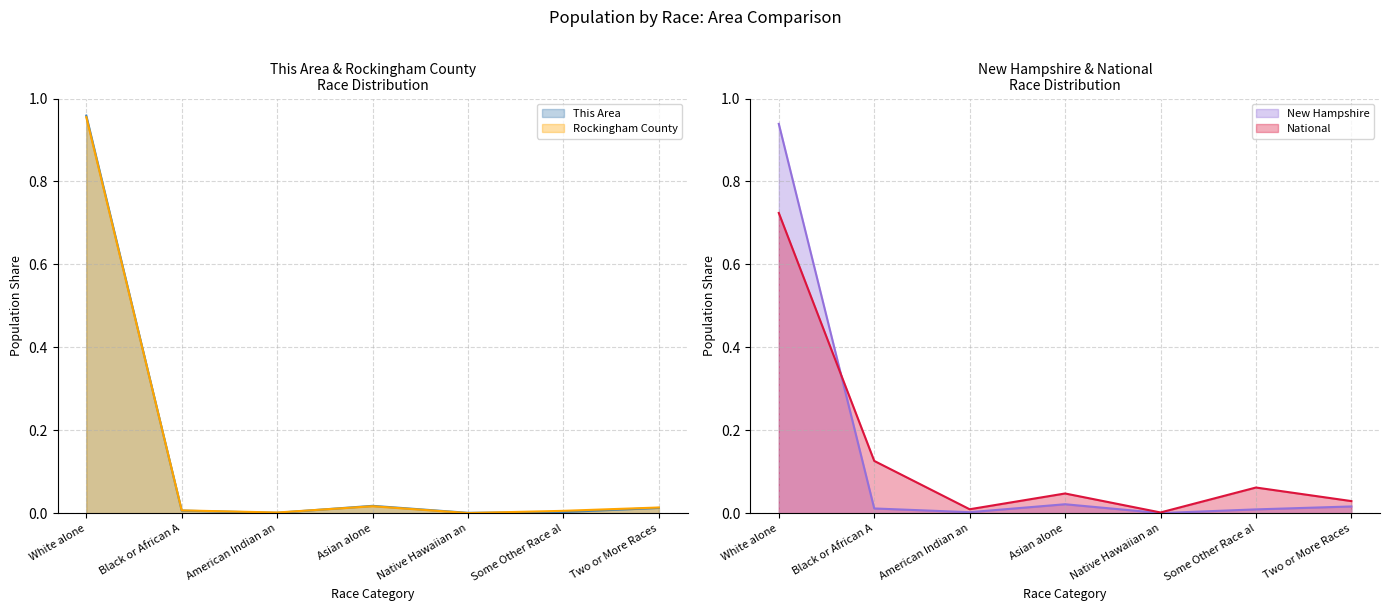

Which series ends up on top after the final intersection of New Hampshire and National?

National